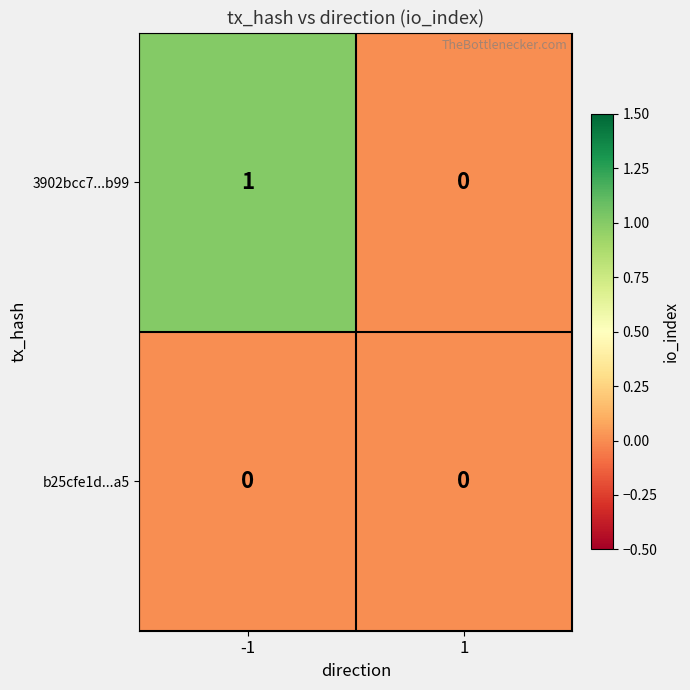

What is the total value across all series at -1?

1